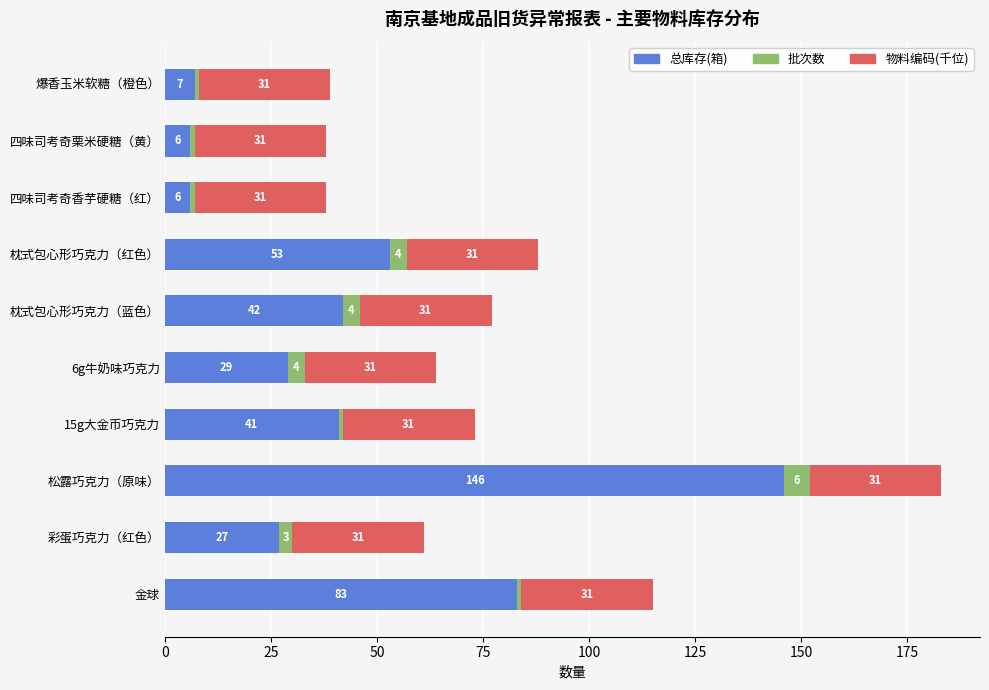

The value of 总库存(箱) at 彩蛋巧克力（红色） is 27. True or false?

True